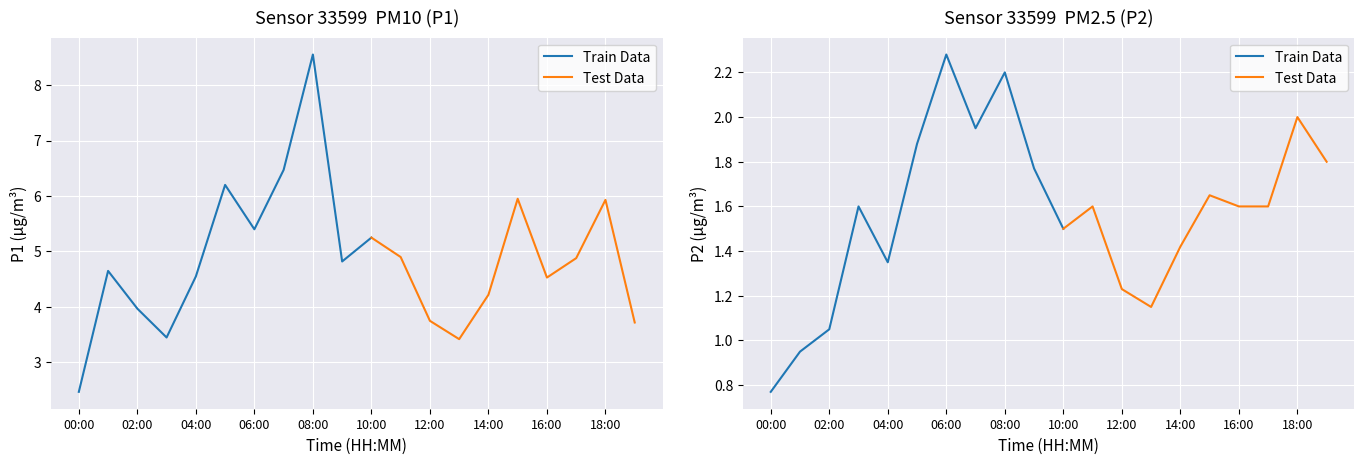

True or false: P2 and P1 cross at least once.

False